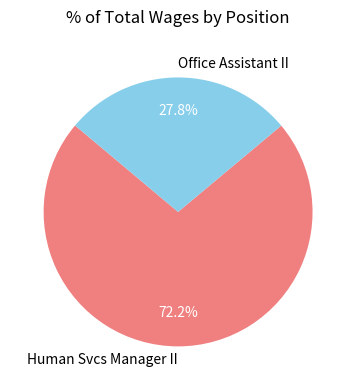

Which category accounts for the majority?

Human Svcs Manager II